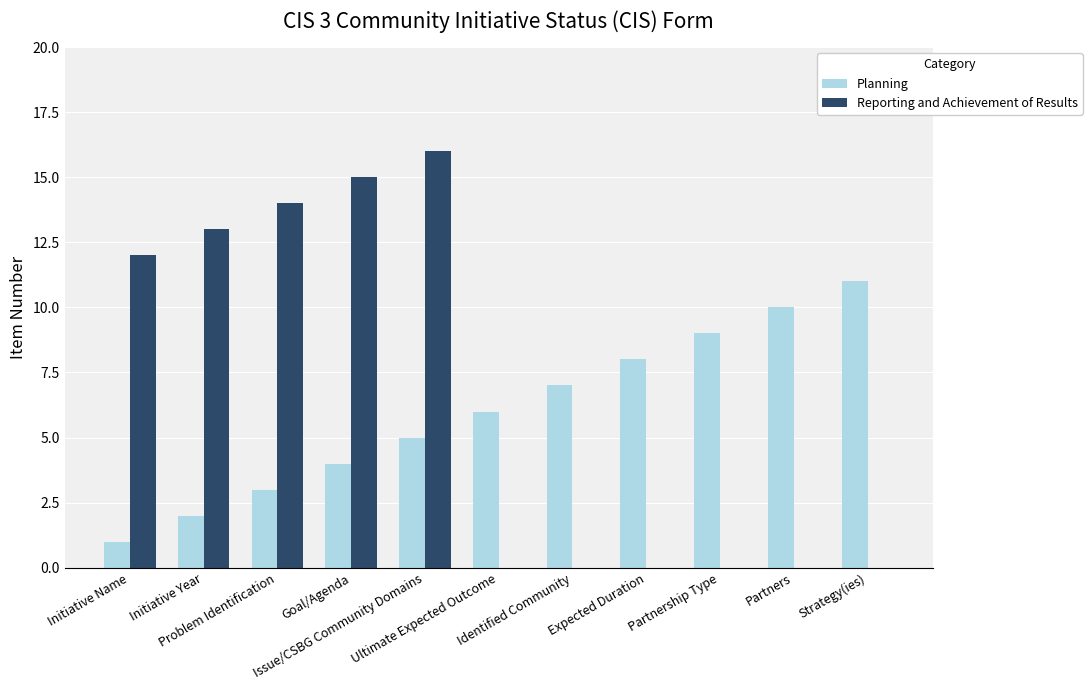

What is the greatest value displayed?

16